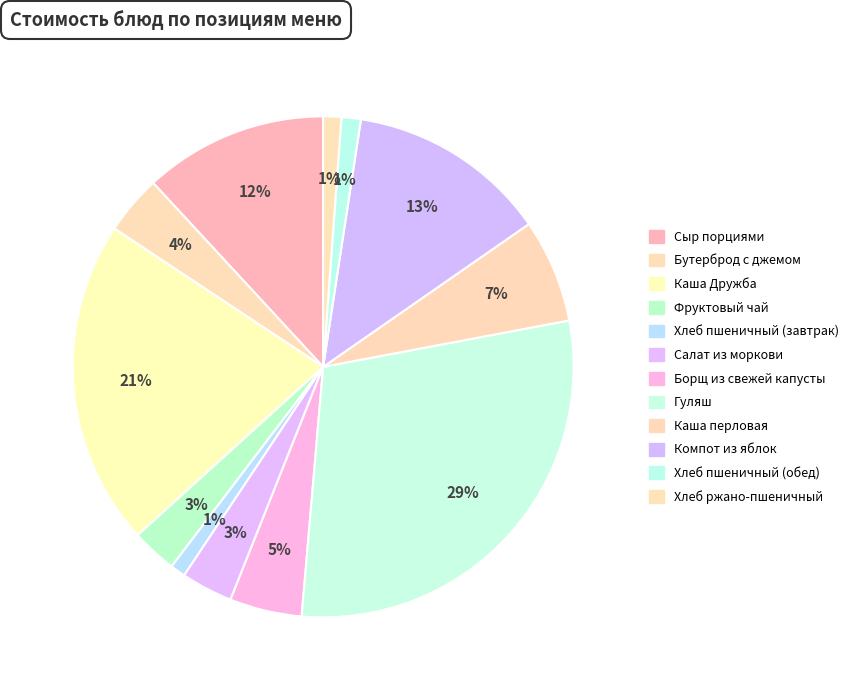

Count the number of slices in the pie.

12